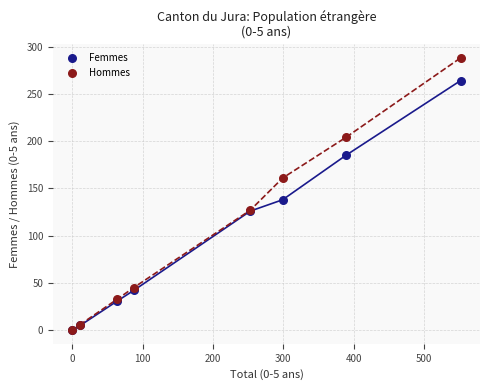

Across all series, what Y value is closest to 144?

138